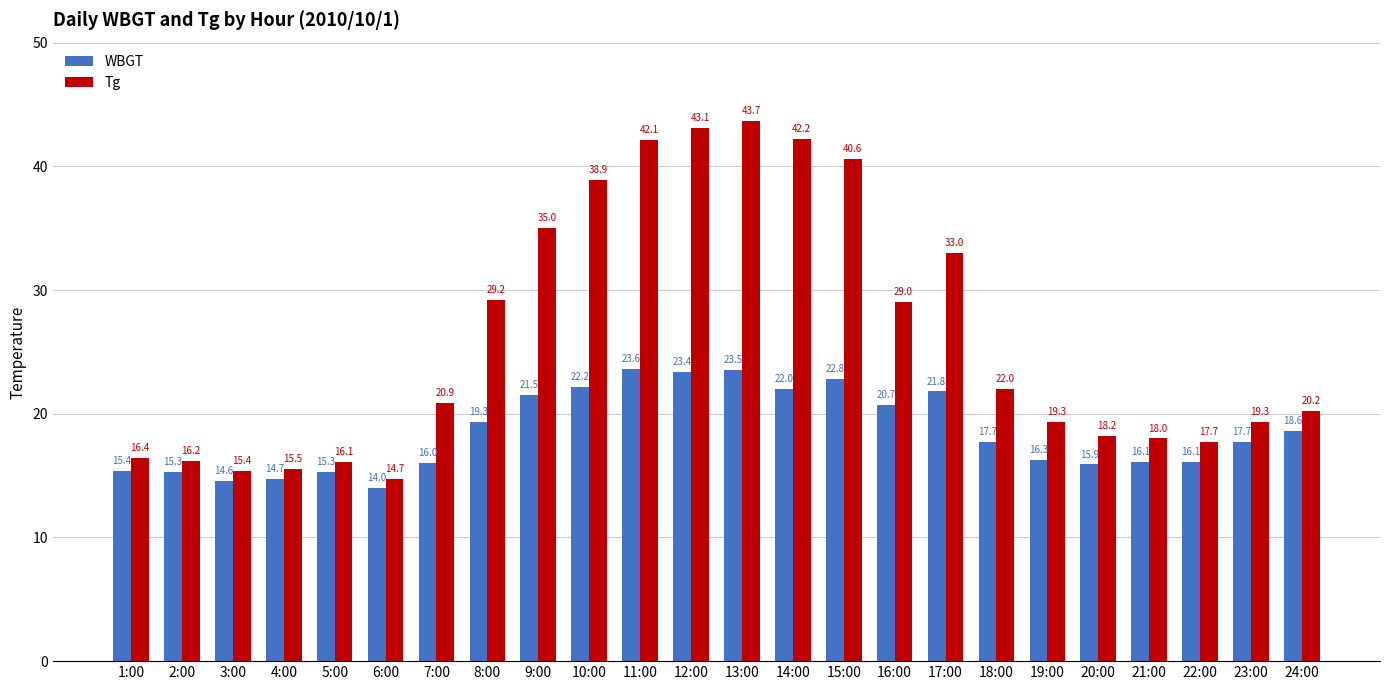

Is the value of WBGT at 6:00 greater than the value of Tg at 17:00?

No